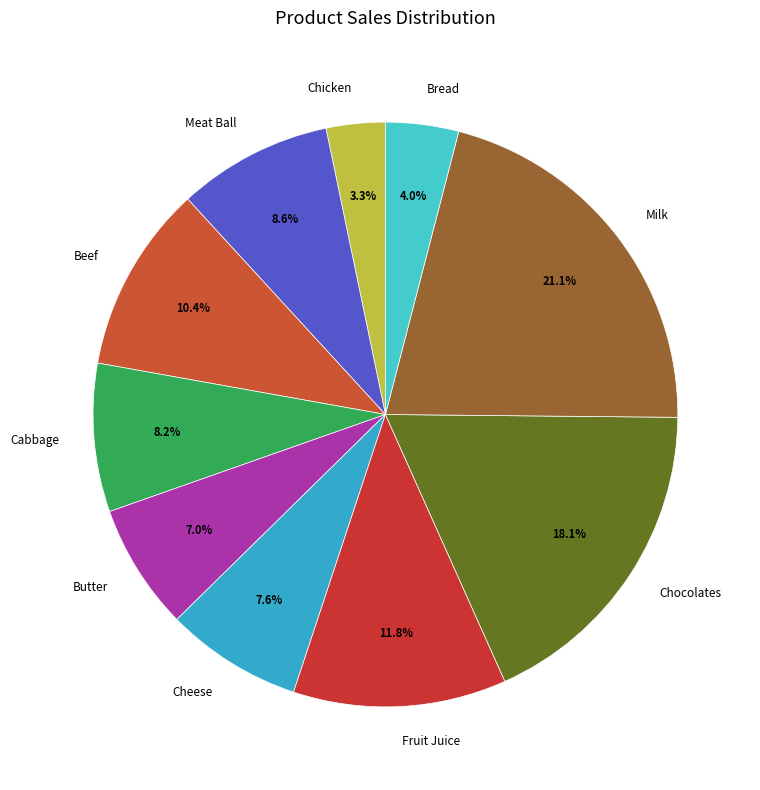

Count the number of slices in the pie.

10